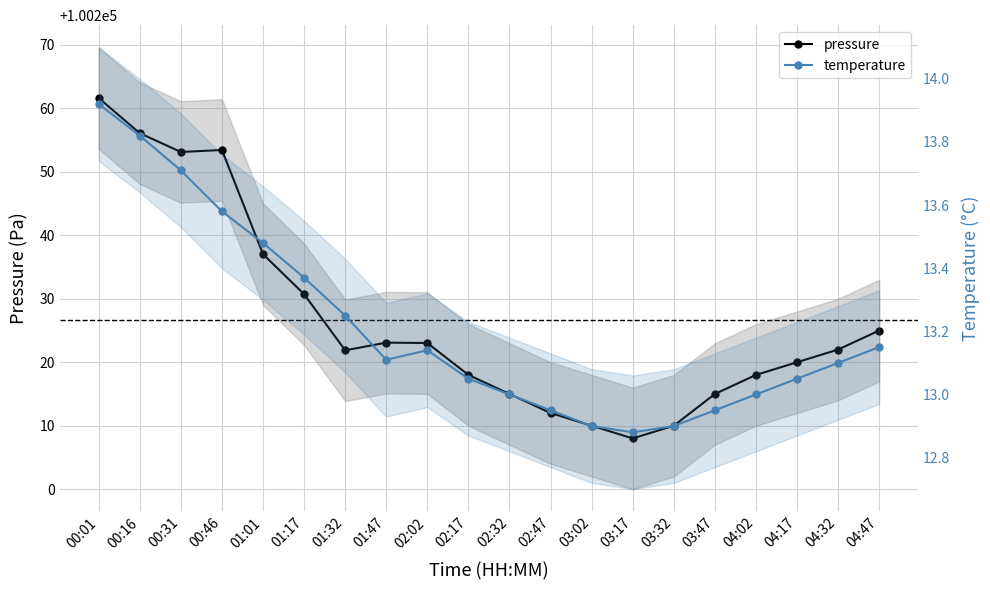

Where is the first local minimum for temperature?

01:47